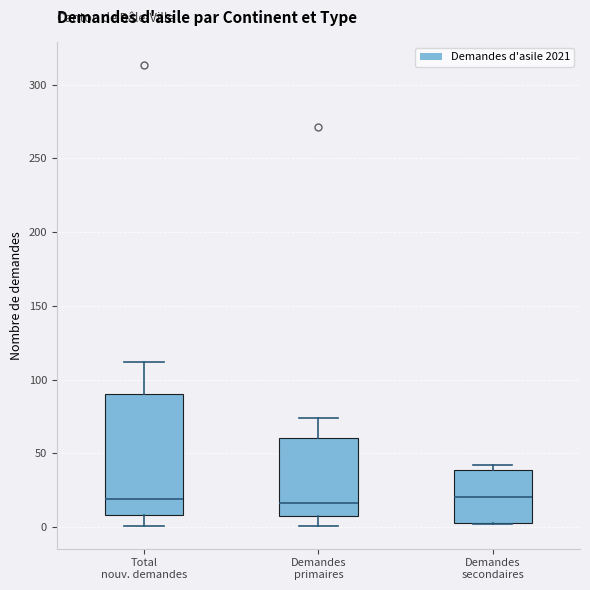

Reading left to right, read every box against the y-axis: the position of its median line, the range the box covers, and the ends of its whiskers. The values are not printed on the chart, so give them approximately, as read against the axis.

Total nouv. demandes: median 20, box 10 to 90, whiskers 0 to 110
Demandes primaires: median 15, box 10 to 60, whiskers 0 to 75
Demandes secondaires: median 20, box 5 to 40, whiskers 0 to 40 (just above the box's upper edge)